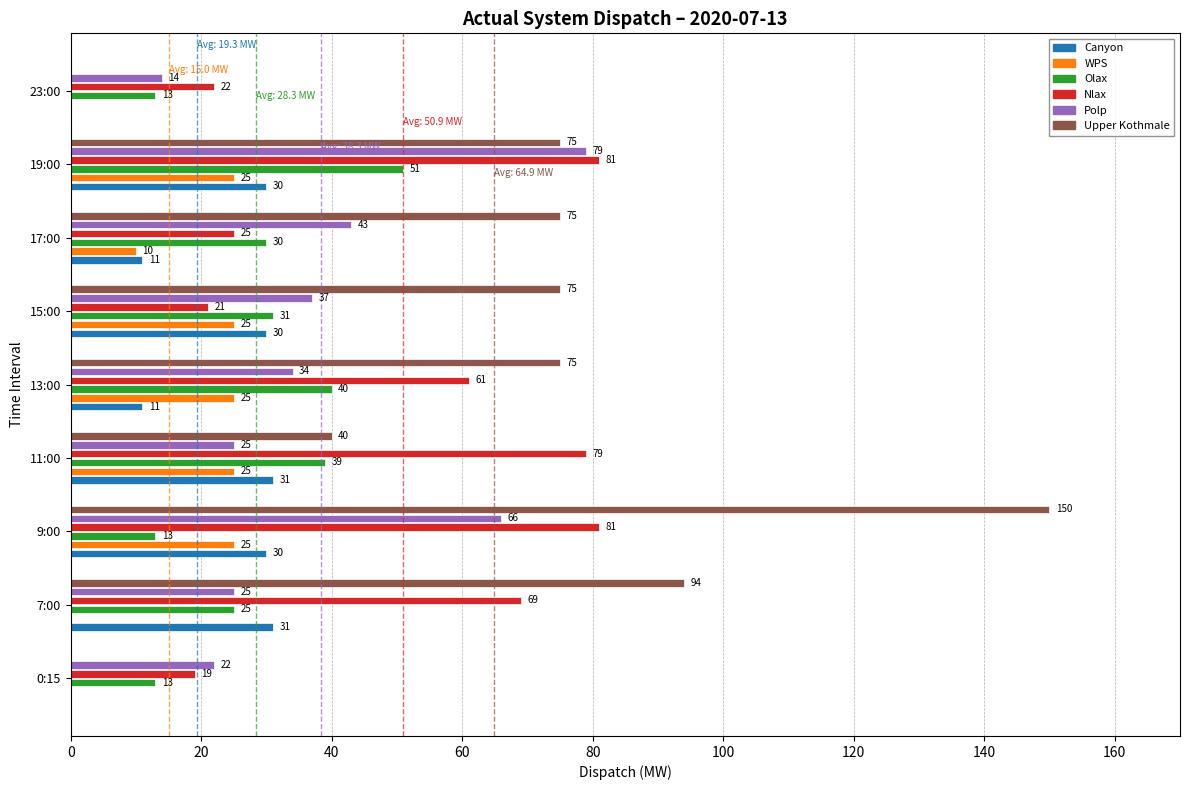

What is the sum of all Olax values?

255